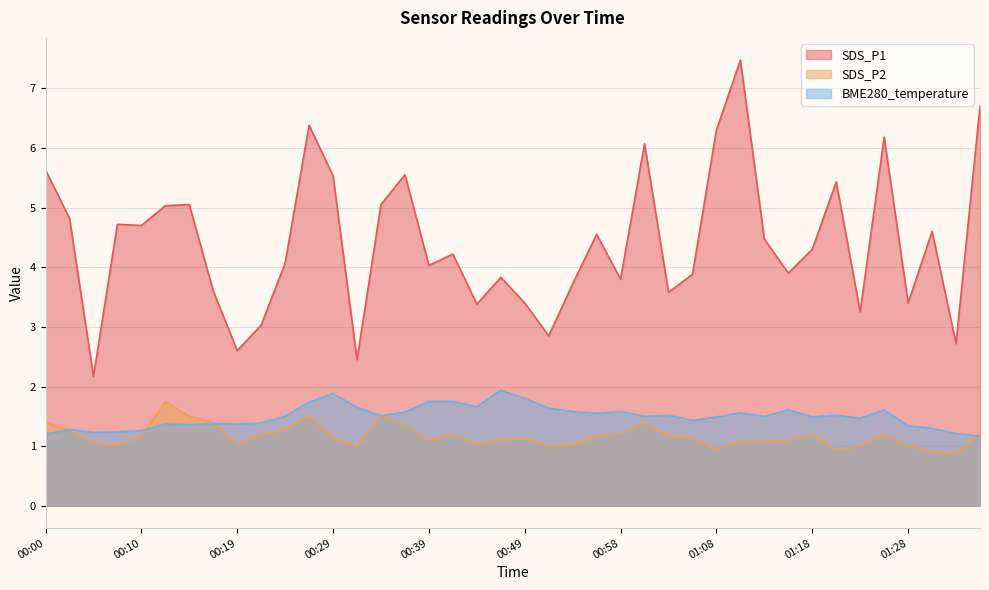

The value of SDS_P1 at 00:58 is 3.8. True or false?

True